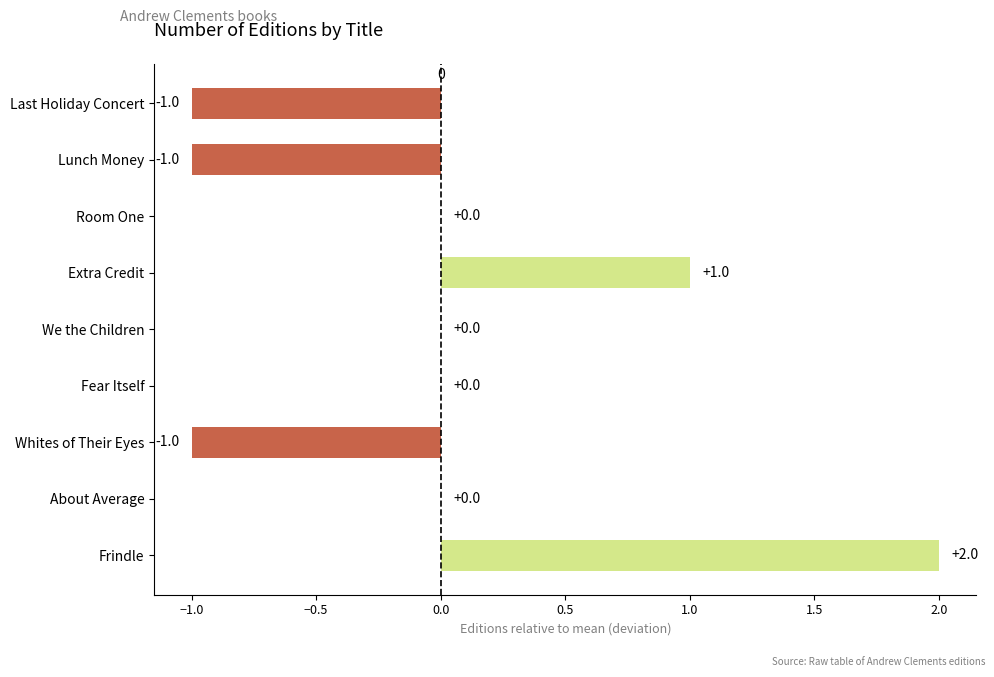

How many values are between -1 and 0?

7